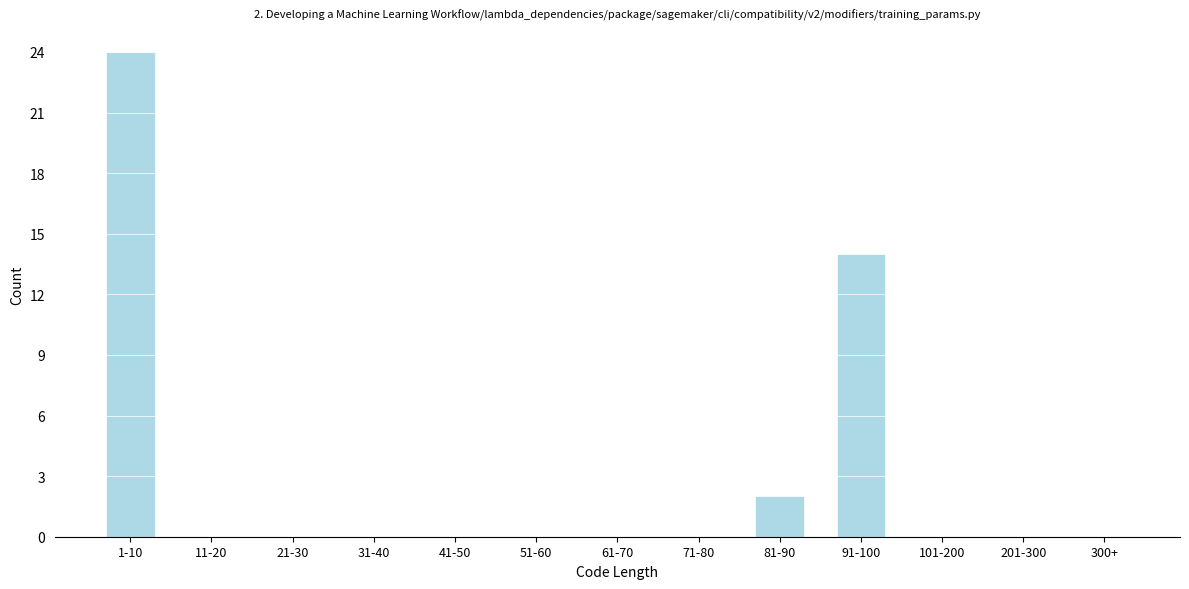

Reading left to right, transcribe all the data shown in this chart.

1-10=24	11-20=0	21-30=0	31-40=0	41-50=0	51-60=0	61-70=0	71-80=0	81-90=2	91-100=14	101-200=0	201-300=0	300+=0